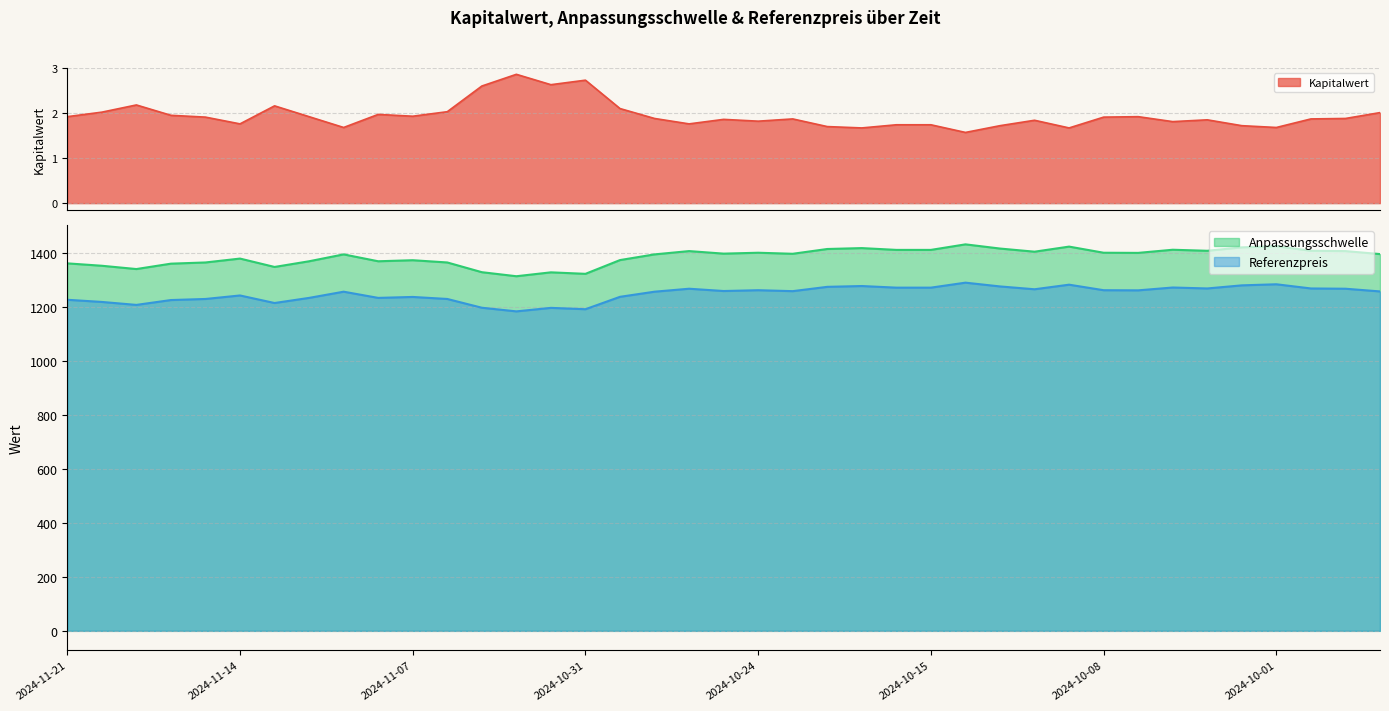

Reading left to right, transcribe all the data shown in this chart.

Kapitalwert: 1.9	2.0	2.2	1.9	1.9	1.8	2.2	1.9	1.7	2.0	1.9	2.0	2.6	2.9	2.6	2.7	2.1	1.9	1.8	1.9	1.8	1.9	1.7	1.7	1.7	1.7	1.6	1.7	1.8	1.7	1.9	1.9	1.8	1.9	1.7	1.7	1.9	1.9	2.0
Anpassungsschwelle: 1363.1	1354.2	1342.0	1362.0	1366.4	1380.8	1349.8	1370.8	1396.4	1370.8	1374.7	1366.4	1330.3	1315.3	1329.8	1324.2	1375.3	1396.4	1408.6	1399.2	1402.5	1398.6	1416.4	1419.7	1413.0	1413.0	1433.6	1418.0	1406.4	1425.2	1402.5	1401.9	1413.6	1409.7	1422.5	1426.9	1409.7	1408.6	1397.5
Referenzpreis: 1228.0	1220.0	1209.0	1227.0	1231.0	1244.0	1216.0	1235.0	1258.0	1235.0	1238.5	1231.0	1198.5	1185.0	1198.0	1193.0	1239.0	1258.0	1269.0	1260.5	1263.5	1260.0	1276.0	1279.0	1273.0	1273.0	1291.5	1277.5	1267.0	1284.0	1263.5	1263.0	1273.5	1270.0	1281.5	1285.5	1270.0	1269.0	1259.0